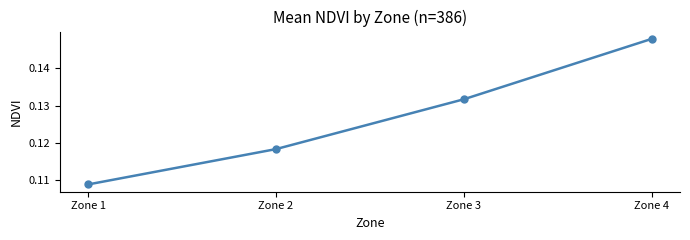

True or false: there are more than 2 points higher than both neighbors.

False